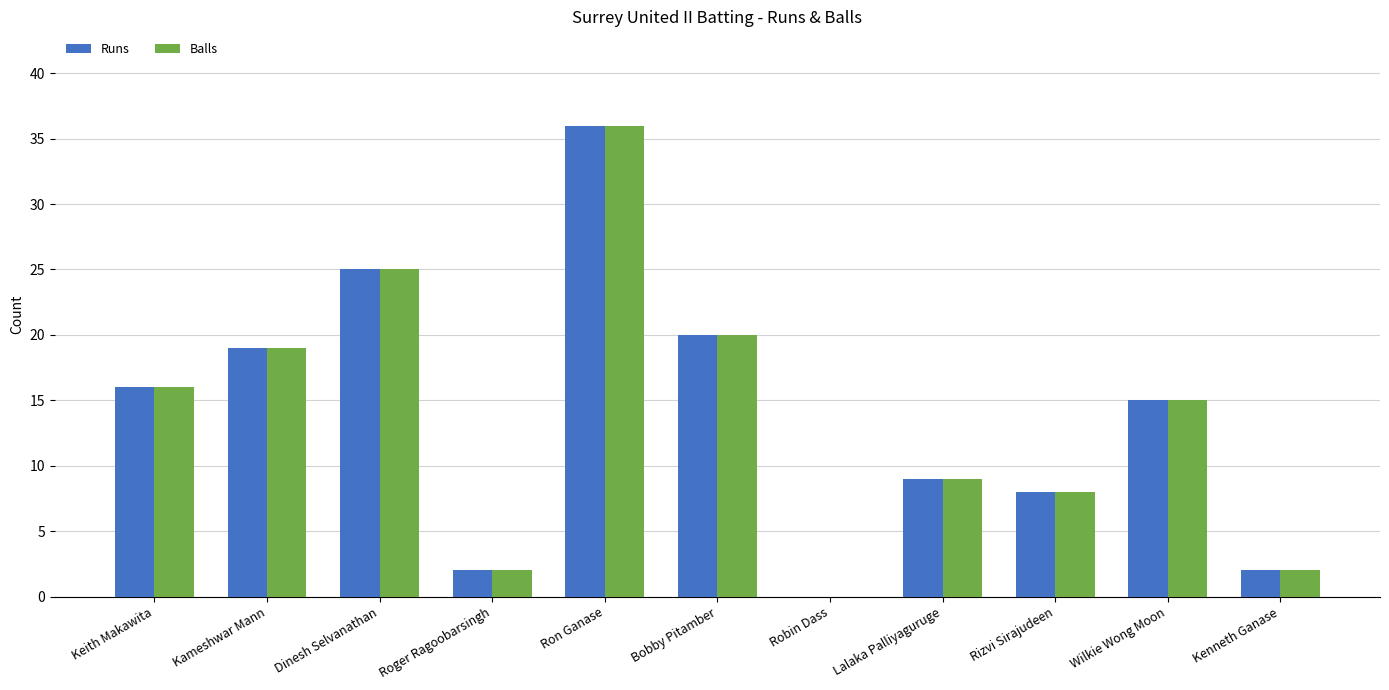

The value of Balls at Dinesh Selvanathan is 34. True or false?

False